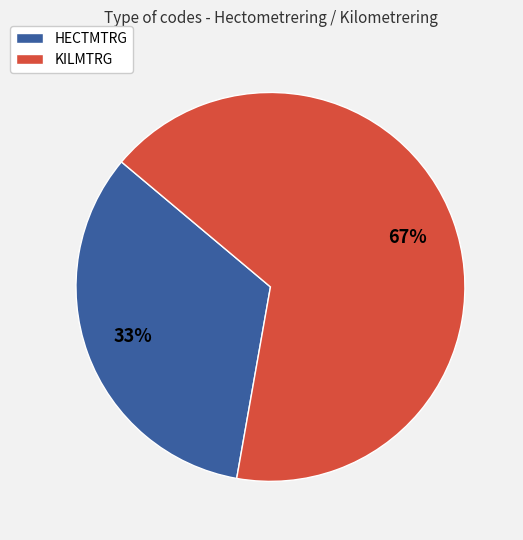

How many segments does this pie chart have?

2